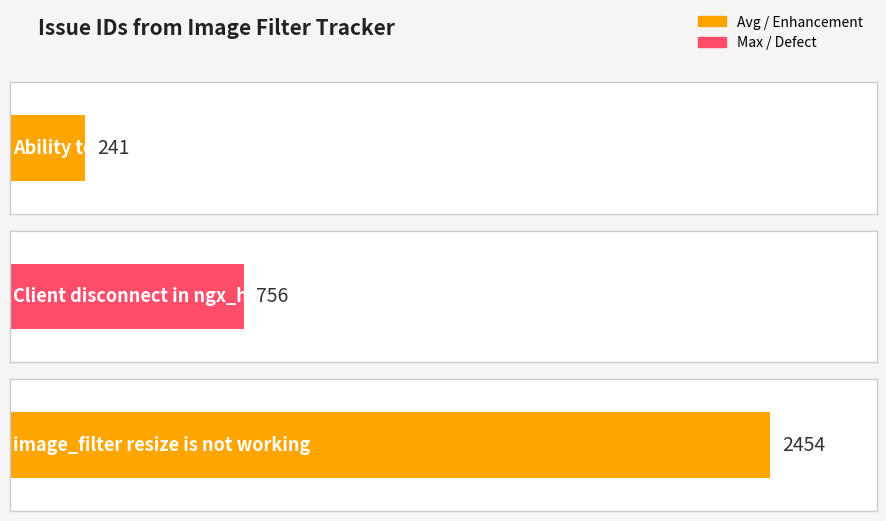

At which label is the value closest to 1347?

Client disconnect in ngx_http